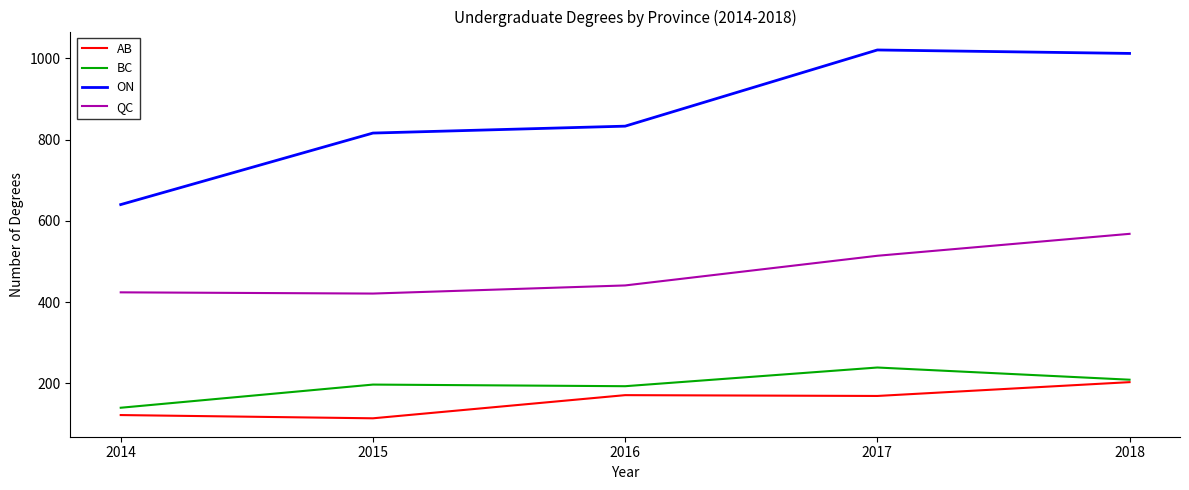

Is the value of AB at 2015 greater than the value of QC at 2015?

No